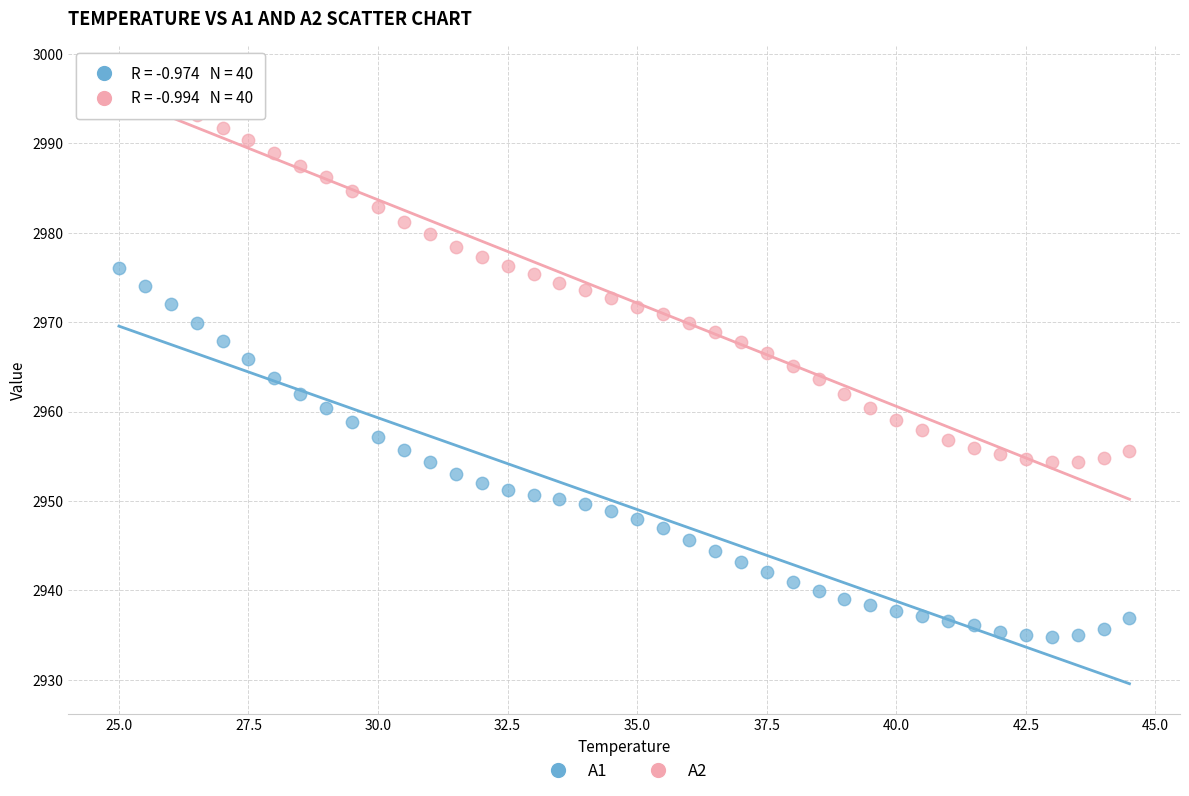

Which series contains the highest Y value?

A2